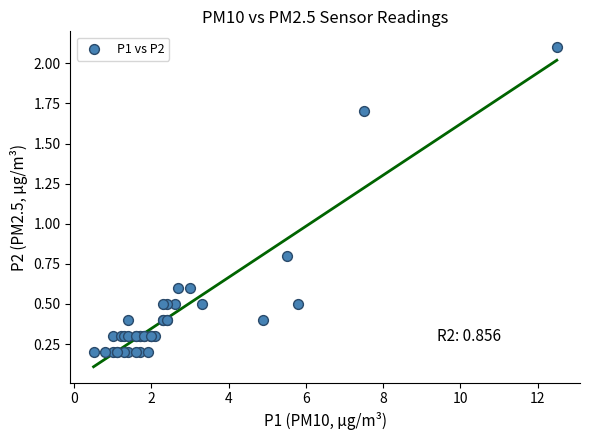

What Y value in the scatter plot is closest to 1?

0.8